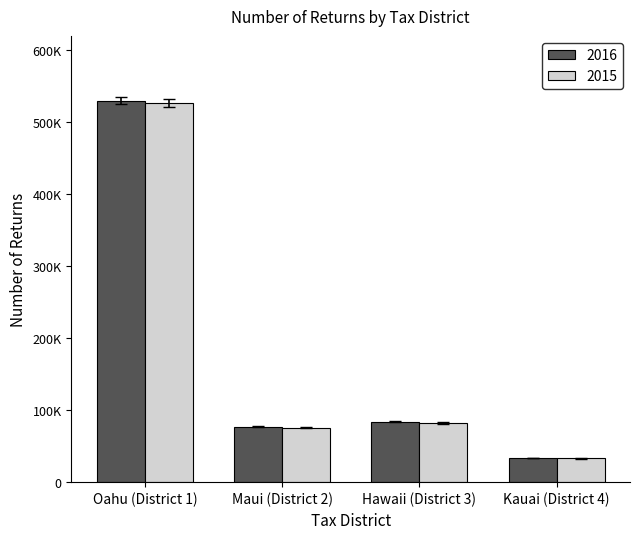

The 2015 series shows 74592.5 at Maui (District 2). True or false?

True